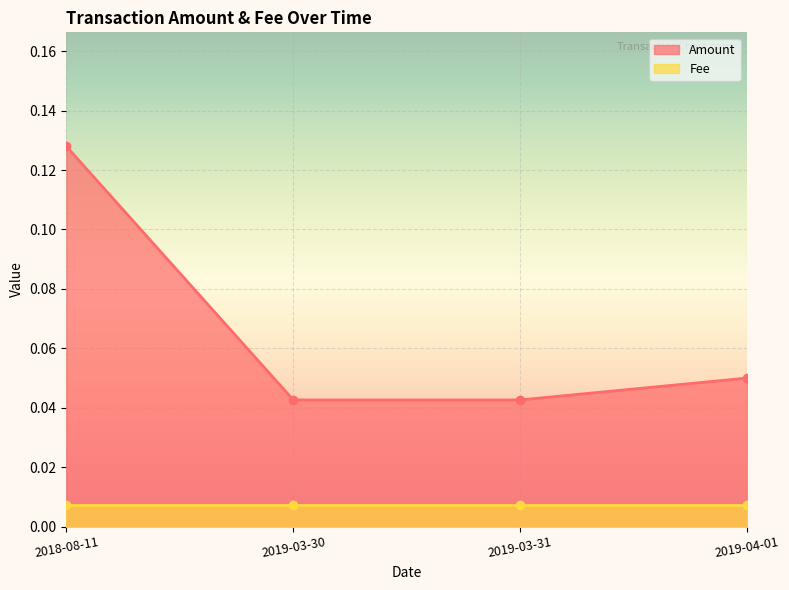

The chart shows a value of 0.0 at 2019-03-31. True or false?

False